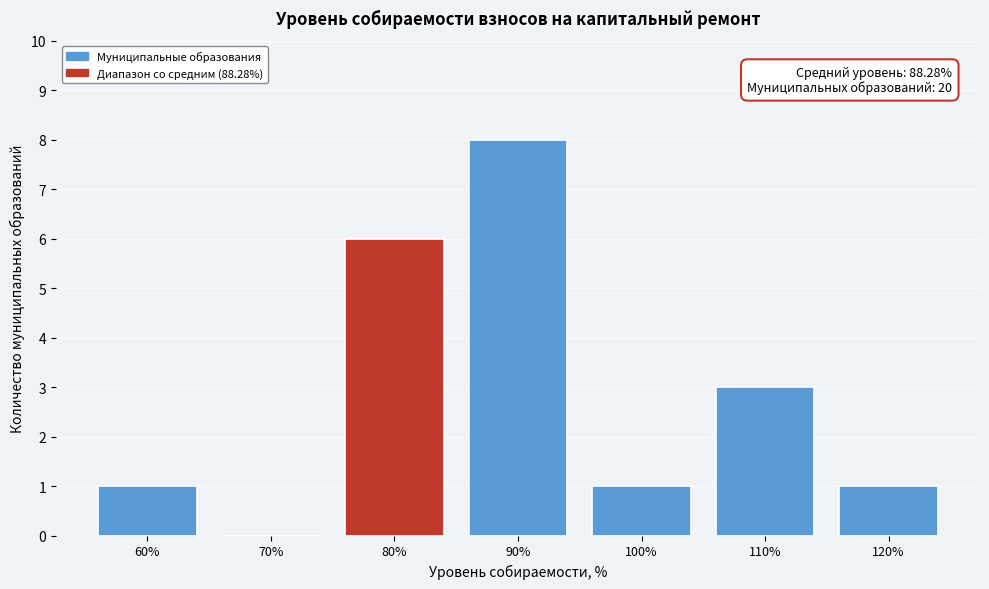

Reading left to right, list all the values displayed in this chart.

60%=1	70%=0	80%=6	90%=8	100%=1	110%=3	120%=1